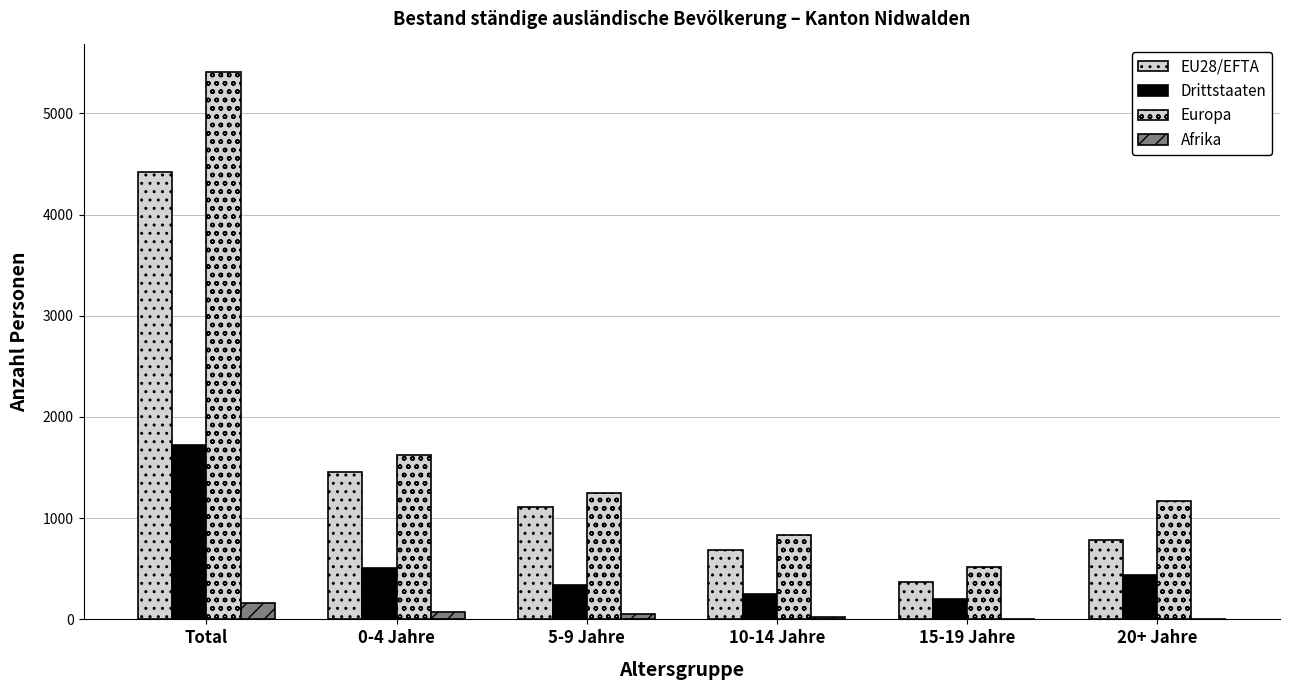

What position from the right is 0-4 Jahre?

5